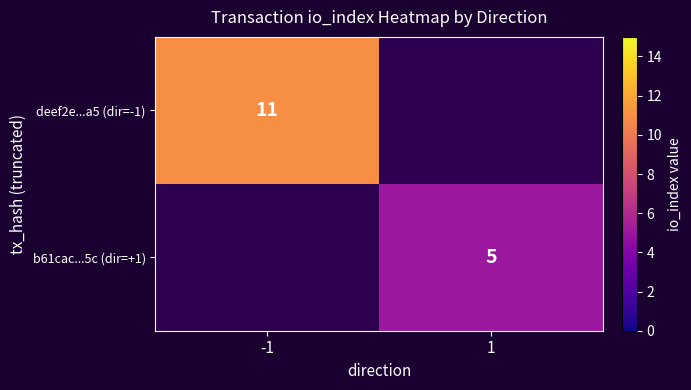

The value of b61cac...5c (dir=+1) at 1 is 3. True or false?

False